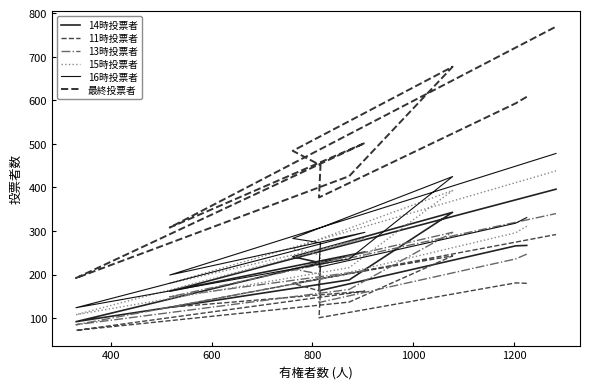

Which series changed the most between 400 and 800?

最終投票者